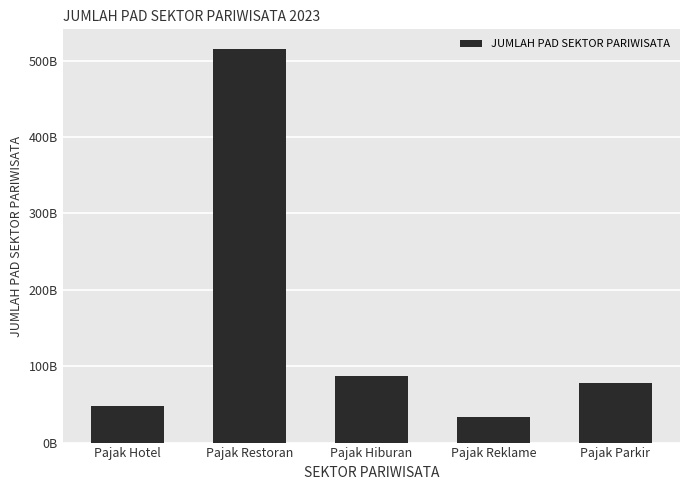

Are the bars horizontal?

No